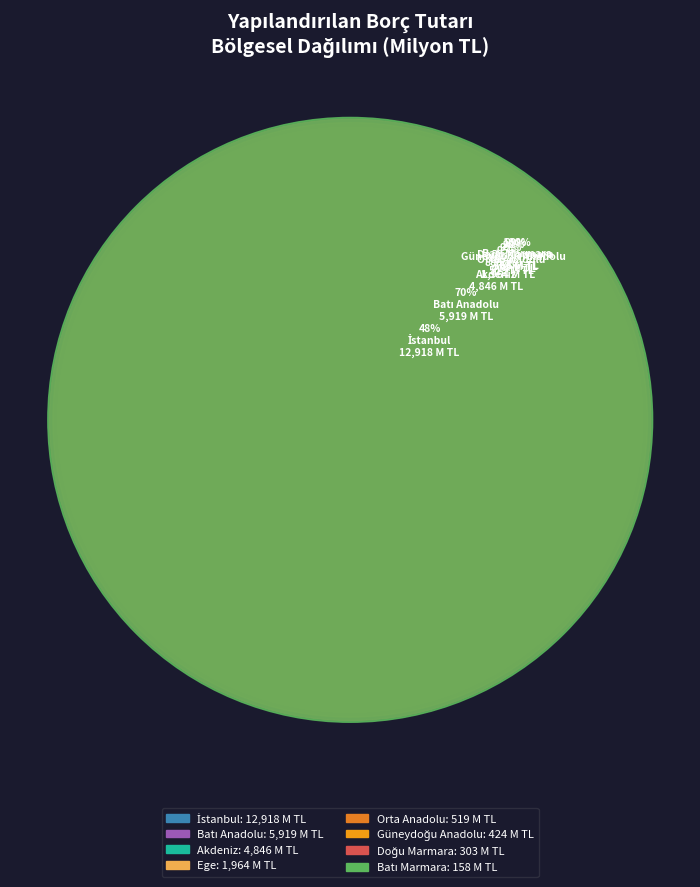

Does Ege account for over 50% of the chart?

No